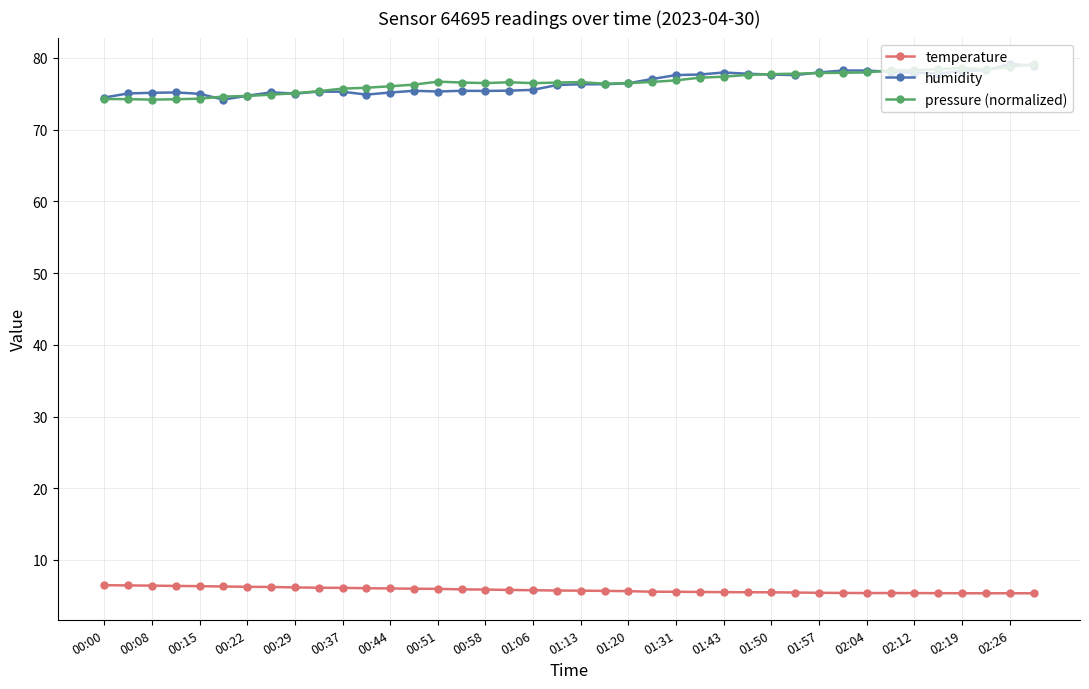

What is the maximum value for humidity?

79.1